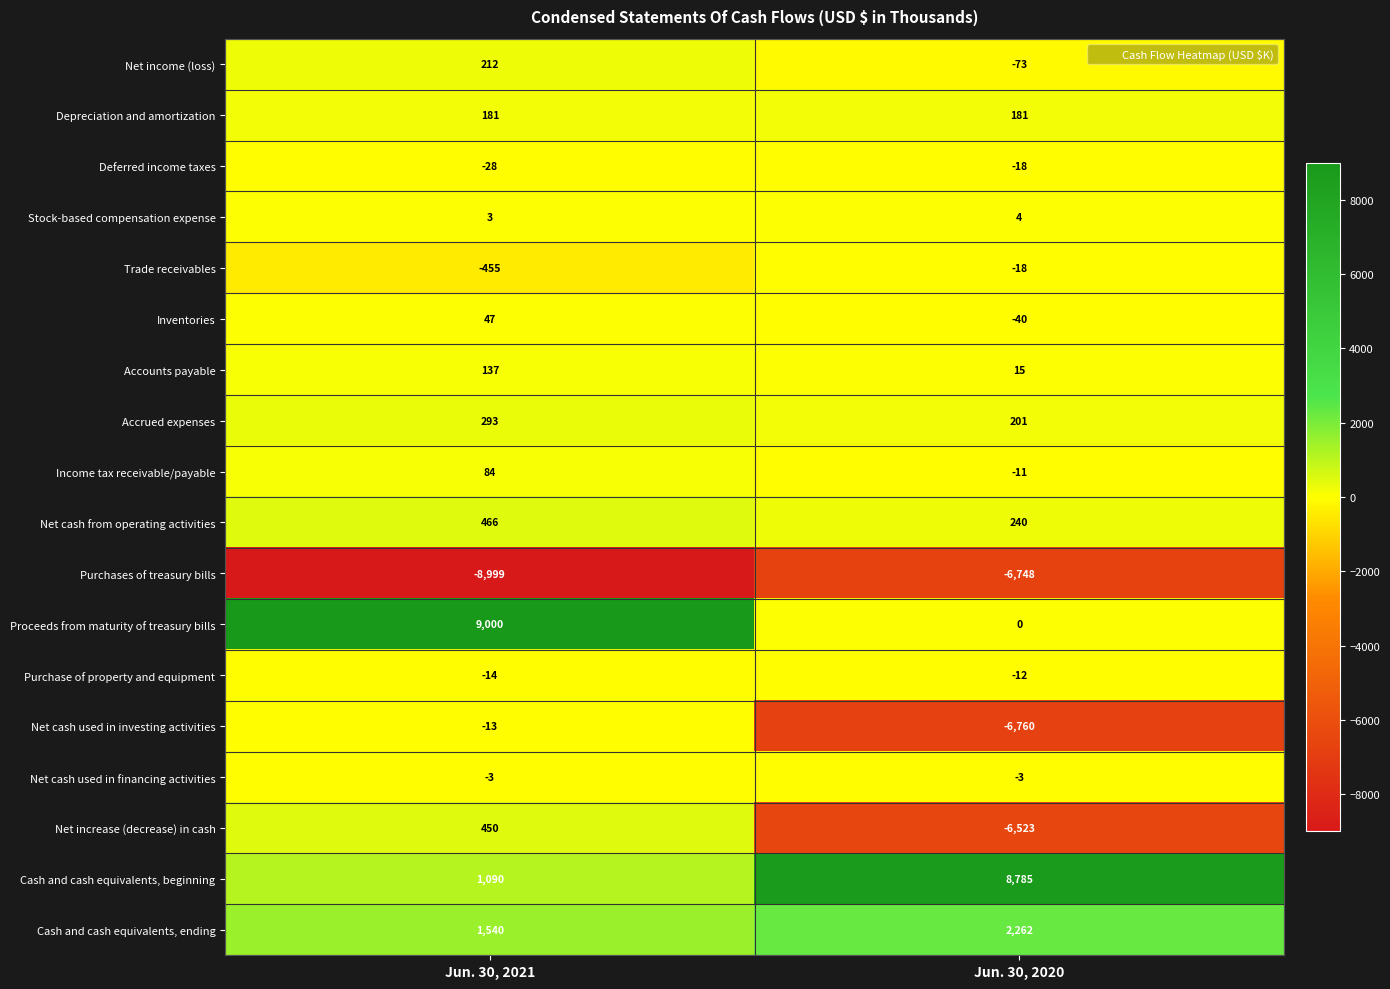

At which label is Trade receivables closest to -236?

Jun. 30, 2020